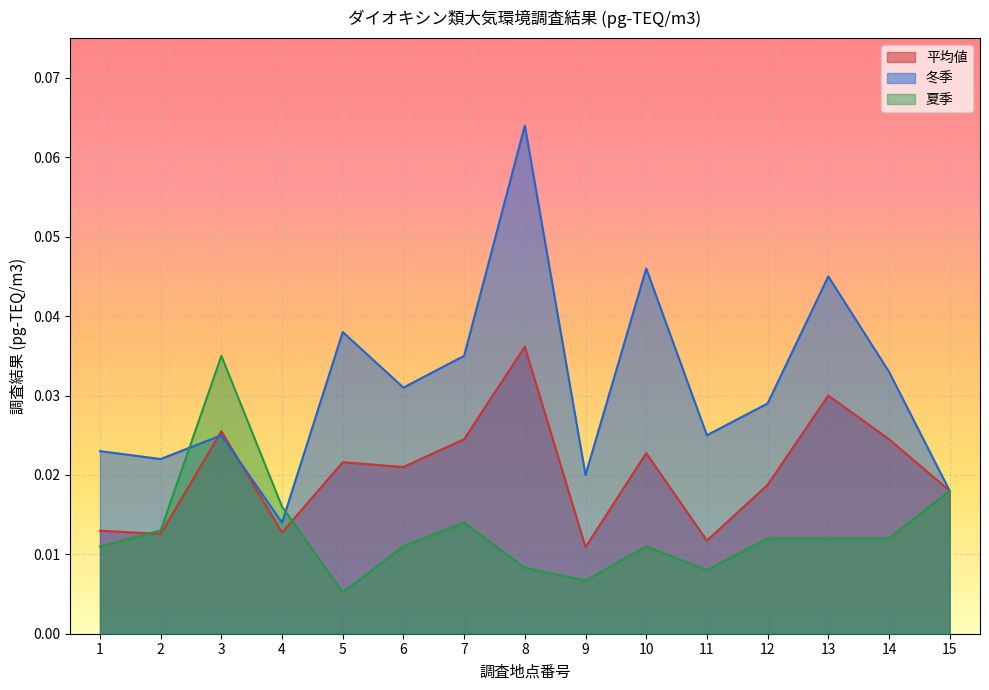

At which category does the chart reach its peak across all series?

8